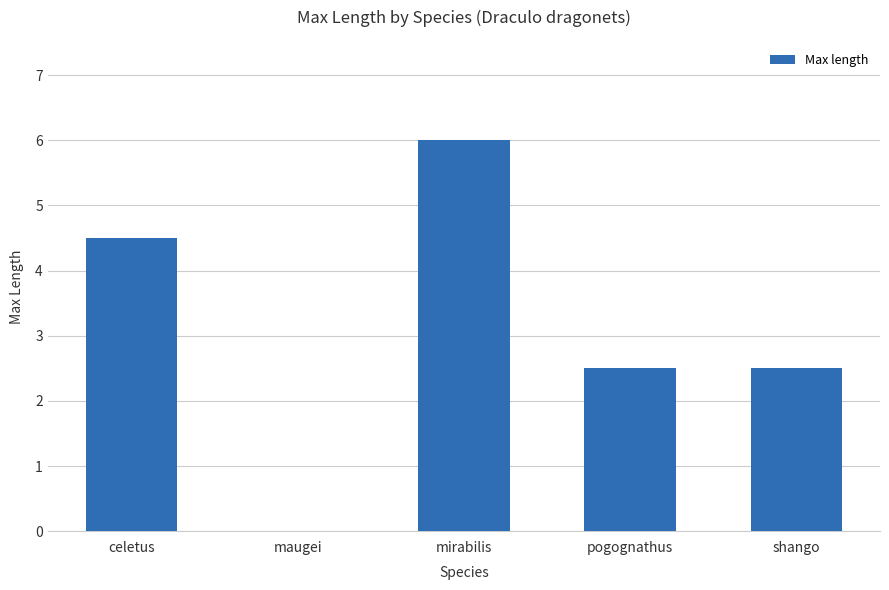

Which category has the highest value across all series?

mirabilis